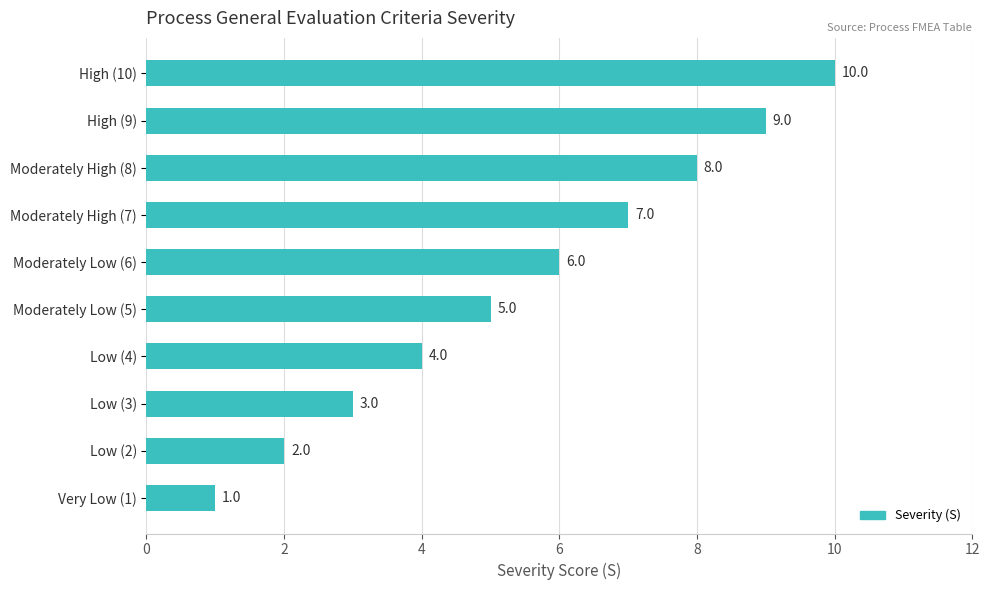

What is the minimum value shown in the chart?

1